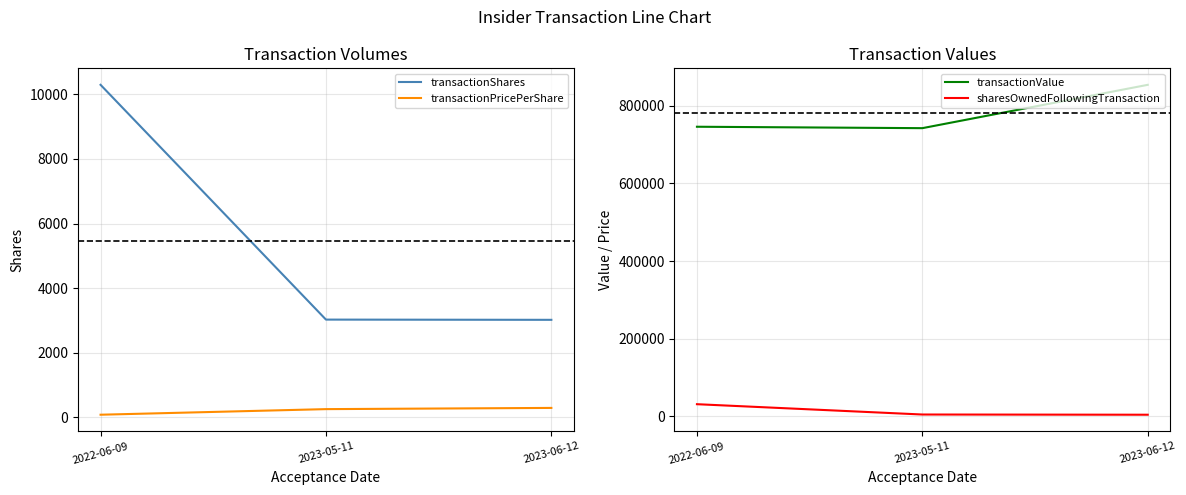

True or false: transactionPricePerShare has a value of 450.7 at 2023-06-12.

False